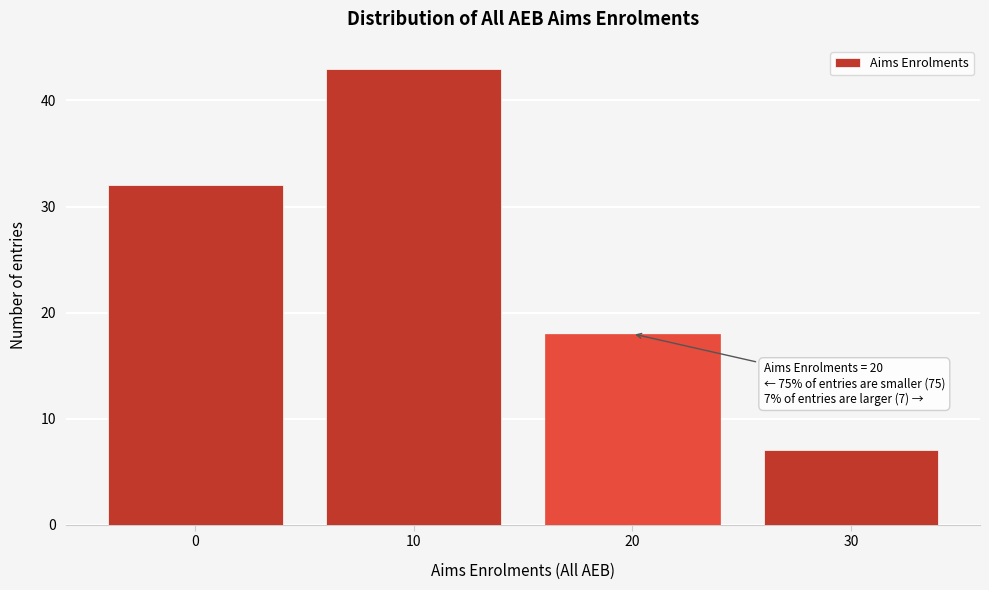

Reading left to right, transcribe all the data shown in this chart.

0=32	10=43	20=18	30=7